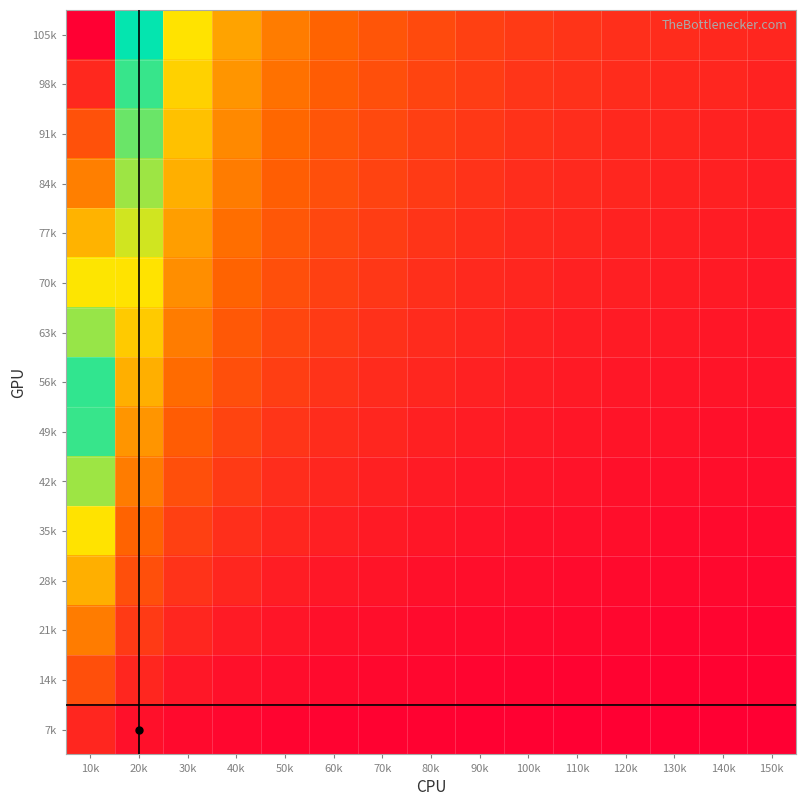

Reading left to right, list all the values displayed in this chart.

105k: 10k=15.0	20k=7.5	30k=5.0	40k=3.8	50k=3.0	60k=2.5	70k=2.1	80k=1.9	90k=1.7	100k=1.5	110k=1.4	120k=1.2	130k=1.2	140k=1.1	150k=1.0
98k: 10k=14.0	20k=7.0	30k=4.7	40k=3.5	50k=2.8	60k=2.3	70k=2.0	80k=1.8	90k=1.6	100k=1.4	110k=1.3	120k=1.2	130k=1.1	140k=1.0	150k=0.9
91k: 10k=13.0	20k=6.5	30k=4.3	40k=3.2	50k=2.6	60k=2.2	70k=1.9	80k=1.6	90k=1.4	100k=1.3	110k=1.2	120k=1.1	130k=1.0	140k=0.9	150k=0.9
84k: 10k=12.0	20k=6.0	30k=4.0	40k=3.0	50k=2.4	60k=2.0	70k=1.7	80k=1.5	90k=1.3	100k=1.2	110k=1.1	120k=1.0	130k=0.9	140k=0.9	150k=0.8
77k: 10k=11.0	20k=5.5	30k=3.7	40k=2.8	50k=2.2	60k=1.8	70k=1.6	80k=1.4	90k=1.2	100k=1.1	110k=1.0	120k=0.9	130k=0.8	140k=0.8	150k=0.7
70k: 10k=10.0	20k=5.0	30k=3.3	40k=2.5	50k=2.0	60k=1.7	70k=1.4	80k=1.2	90k=1.1	100k=1.0	110k=0.9	120k=0.8	130k=0.8	140k=0.7	150k=0.7
63k: 10k=9.0	20k=4.5	30k=3.0	40k=2.2	50k=1.8	60k=1.5	70k=1.3	80k=1.1	90k=1.0	100k=0.9	110k=0.8	120k=0.8	130k=0.7	140k=0.6	150k=0.6
56k: 10k=8.0	20k=4.0	30k=2.7	40k=2.0	50k=1.6	60k=1.3	70k=1.1	80k=1.0	90k=0.9	100k=0.8	110k=0.7	120k=0.7	130k=0.6	140k=0.6	150k=0.5
49k: 10k=7.0	20k=3.5	30k=2.3	40k=1.8	50k=1.4	60k=1.2	70k=1.0	80k=0.9	90k=0.8	100k=0.7	110k=0.6	120k=0.6	130k=0.5	140k=0.5	150k=0.5
42k: 10k=6.0	20k=3.0	30k=2.0	40k=1.5	50k=1.2	60k=1.0	70k=0.9	80k=0.8	90k=0.7	100k=0.6	110k=0.5	120k=0.5	130k=0.5	140k=0.4	150k=0.4
35k: 10k=5.0	20k=2.5	30k=1.7	40k=1.2	50k=1.0	60k=0.8	70k=0.7	80k=0.6	90k=0.6	100k=0.5	110k=0.5	120k=0.4	130k=0.4	140k=0.4	150k=0.3
28k: 10k=4.0	20k=2.0	30k=1.3	40k=1.0	50k=0.8	60k=0.7	70k=0.6	80k=0.5	90k=0.4	100k=0.4	110k=0.4	120k=0.3	130k=0.3	140k=0.3	150k=0.3
21k: 10k=3.0	20k=1.5	30k=1.0	40k=0.8	50k=0.6	60k=0.5	70k=0.4	80k=0.4	90k=0.3	100k=0.3	110k=0.3	120k=0.2	130k=0.2	140k=0.2	150k=0.2
14k: 10k=2.0	20k=1.0	30k=0.7	40k=0.5	50k=0.4	60k=0.3	70k=0.3	80k=0.2	90k=0.2	100k=0.2	110k=0.2	120k=0.2	130k=0.2	140k=0.1	150k=0.1
7k: 10k=1.0	20k=0.5	30k=0.3	40k=0.2	50k=0.2	60k=0.2	70k=0.1	80k=0.1	90k=0.1	100k=0.1	110k=0.1	120k=0.1	130k=0.1	140k=0.1	150k=0.1